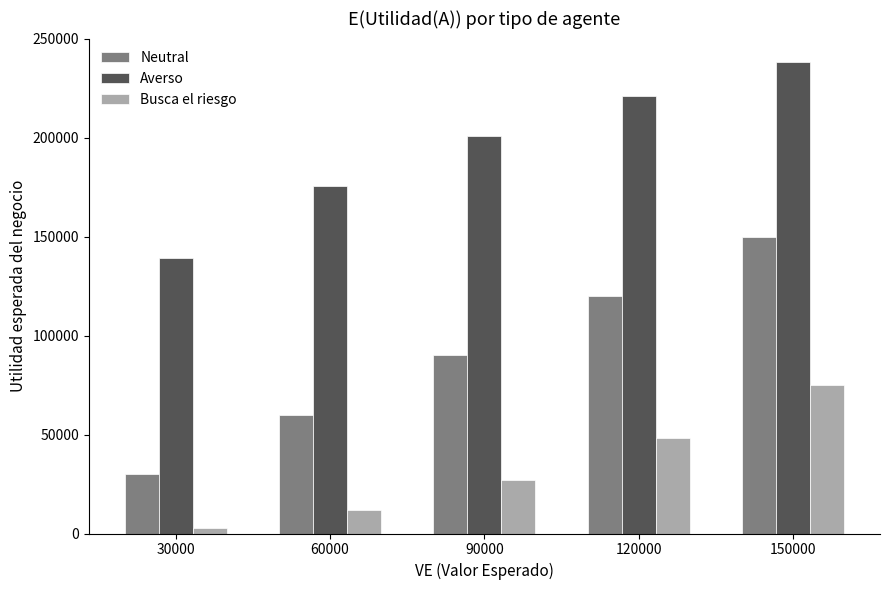

What are all the series names shown in the legend?

Neutral, Averso, Busca el riesgo